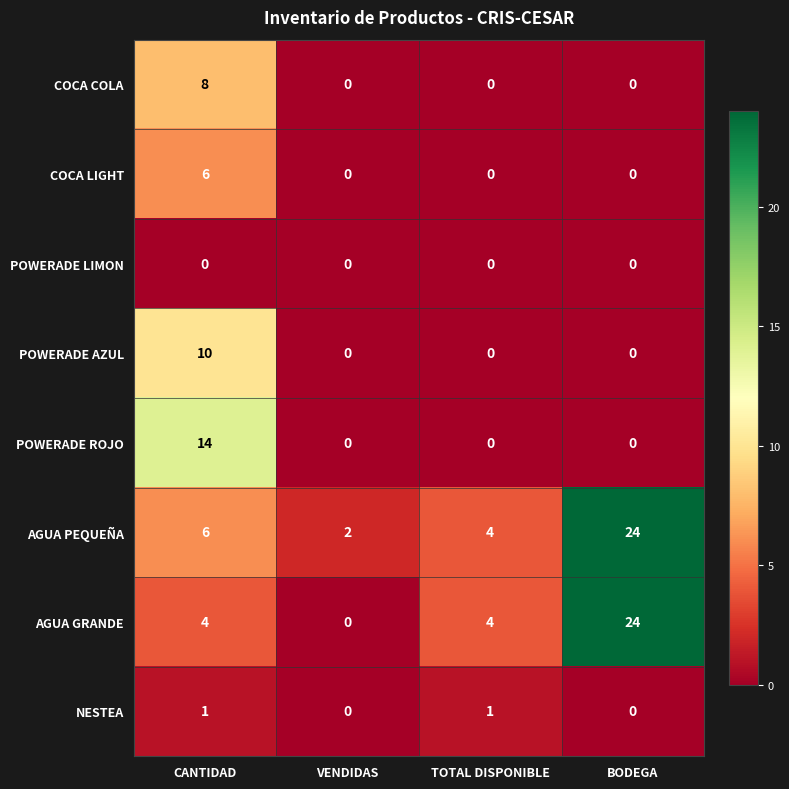

List the labels in order of AGUA PEQUEÑA value, smallest first.

VENDIDAS, TOTAL DISPONIBLE, CANTIDAD, BODEGA